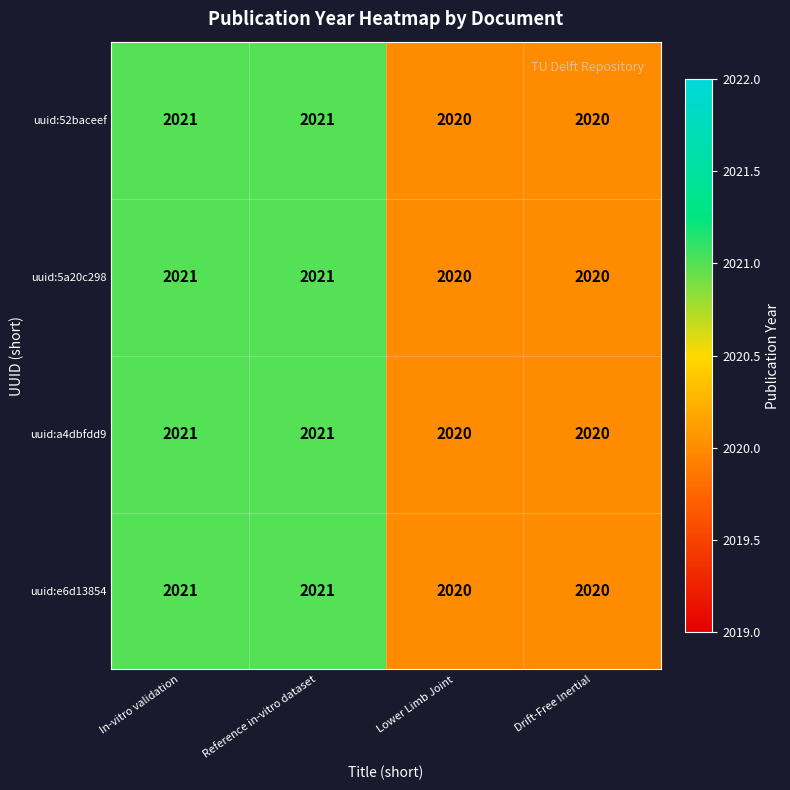

What is the smallest value displayed?

2020